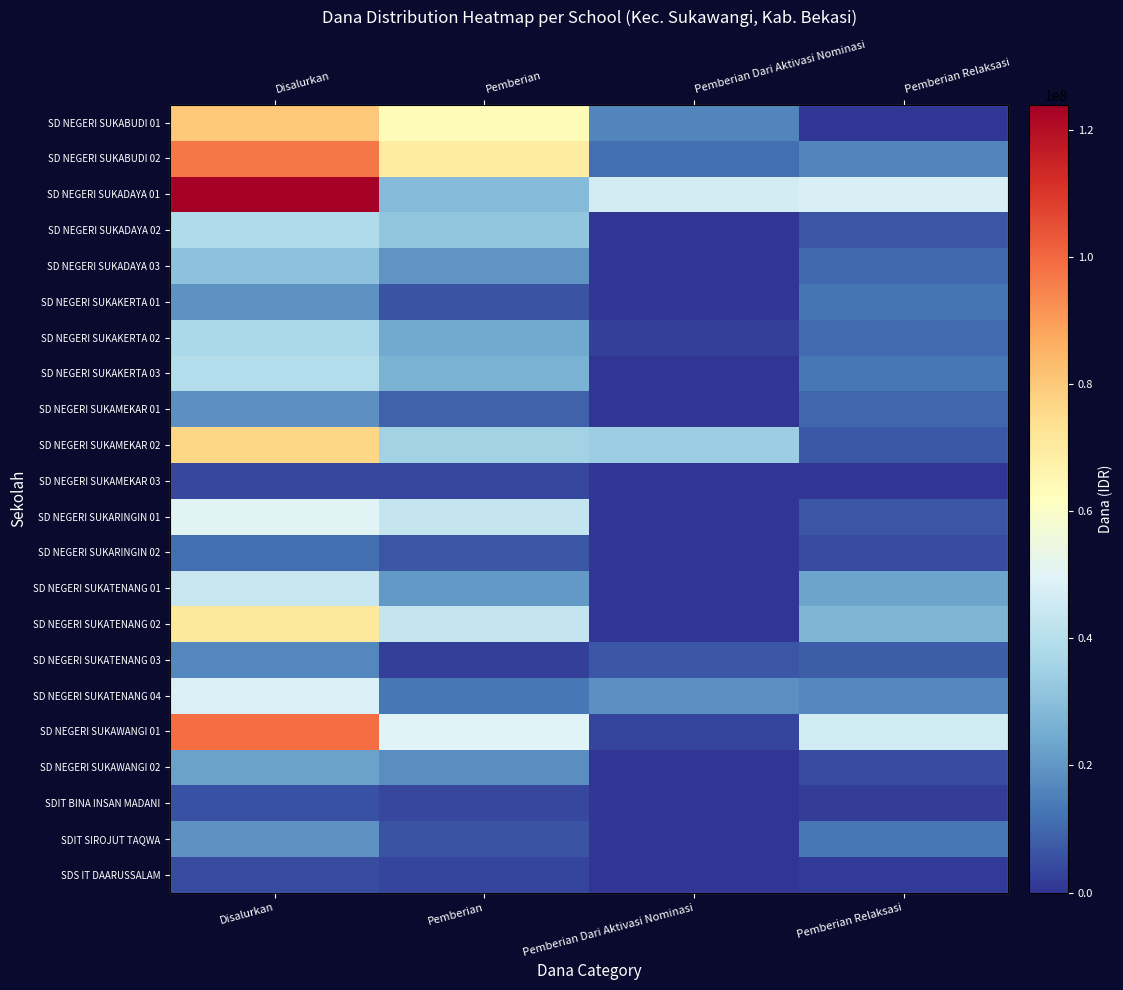

Where is SD NEGERI SUKABUDI 02 nearest to the value 54337500?

Pemberian